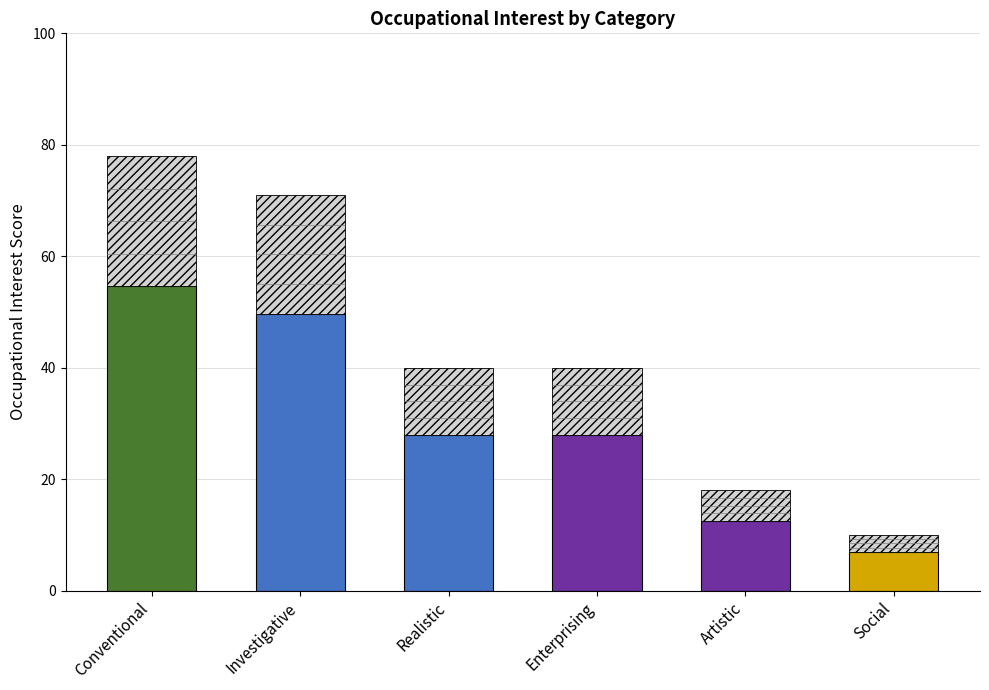

Reading left to right, transcribe all the data shown in this chart.

54.6	49.7	28.0	28.0	12.6	7.0